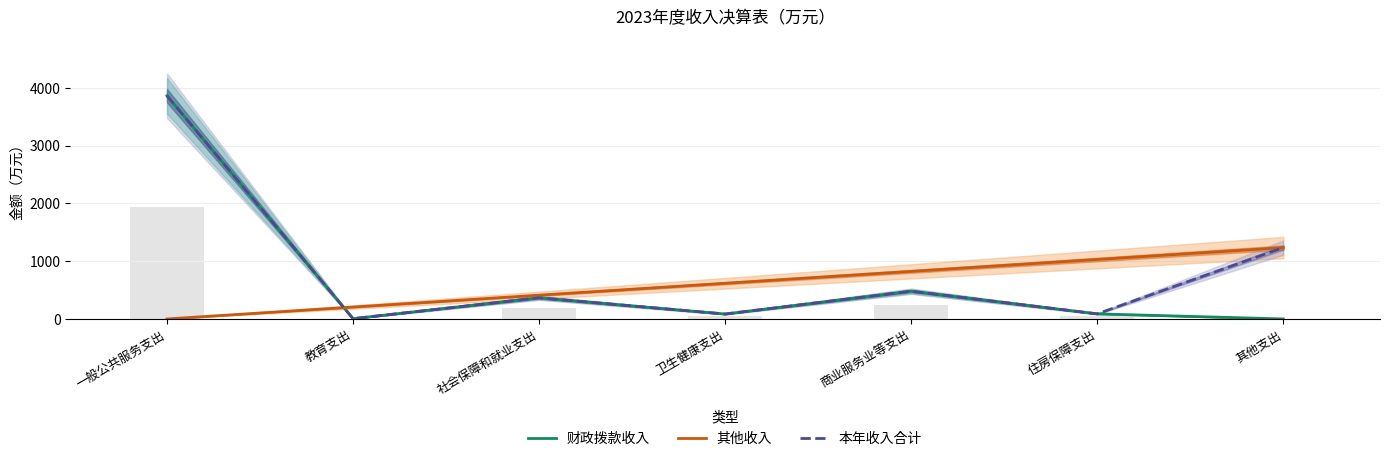

True or false: 财政拨款收入 has a value of 88.3 at 住房保障支出.

True